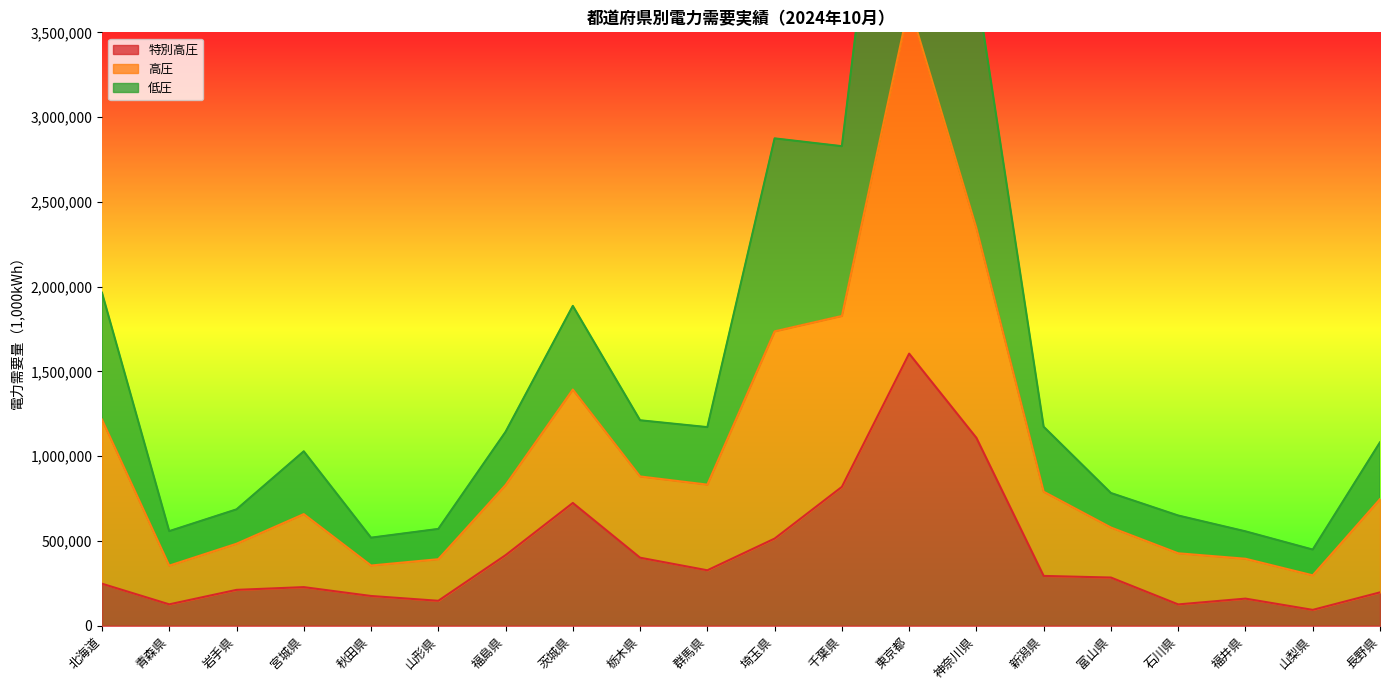

True or false: 高圧 has a value of 996065.3 at 岩手県.

False